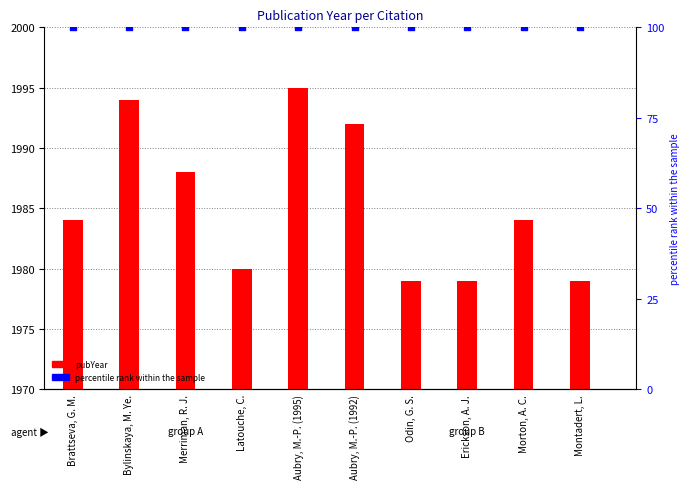

At which category is the sum across all series the highest?

Aubry, M.-P. (1995)